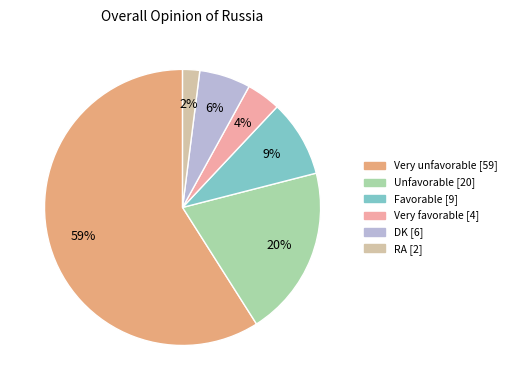

To the nearest percent, what is the difference between the largest and smallest slice percentages?

57%